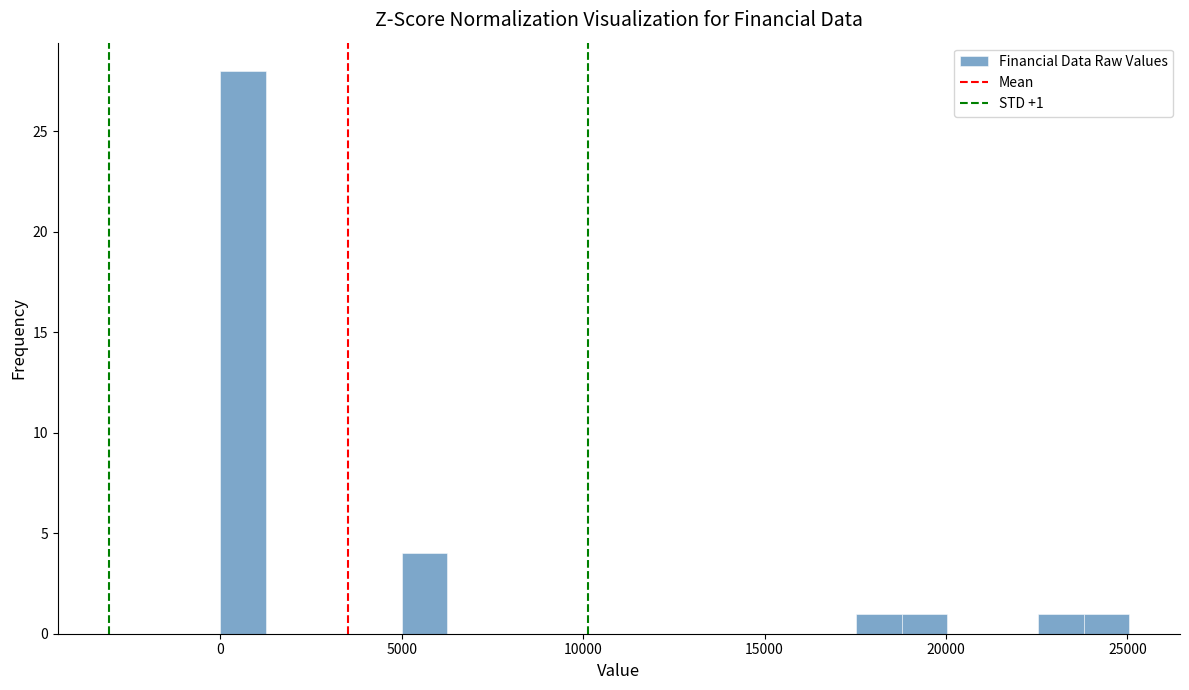

Read against the x-axis, roughly where is the centre of the tallest bar?

500